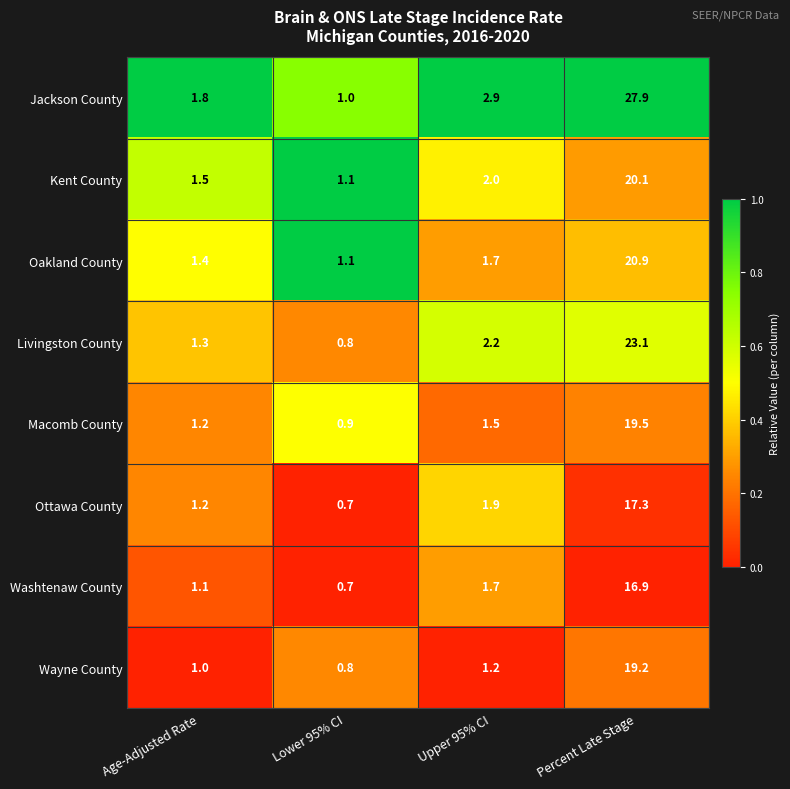

What is the approximate value of Macomb County at Upper 95% CI?

1.5